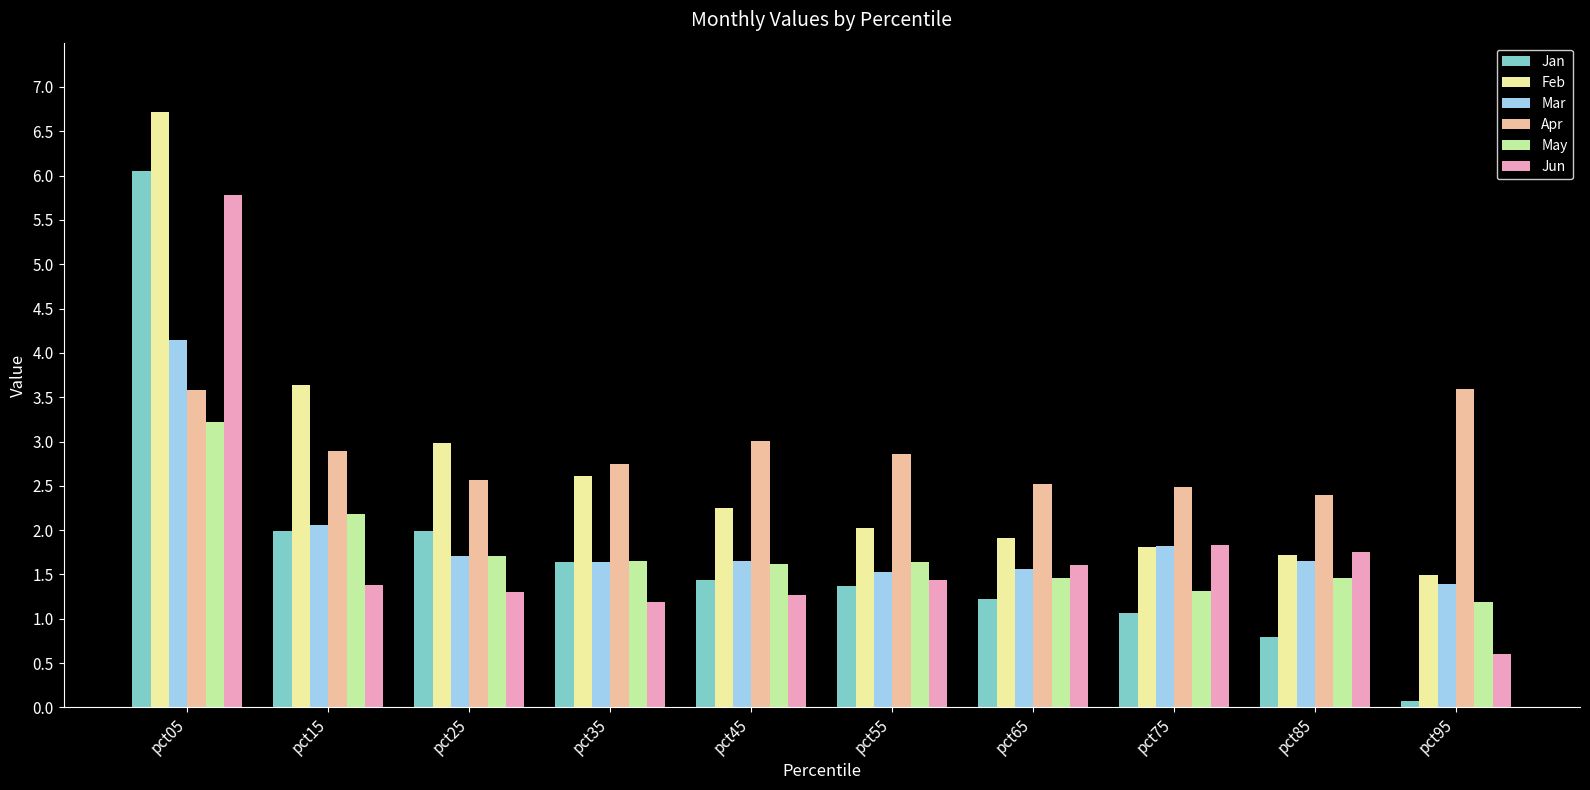

How many groups of bars are there?

10